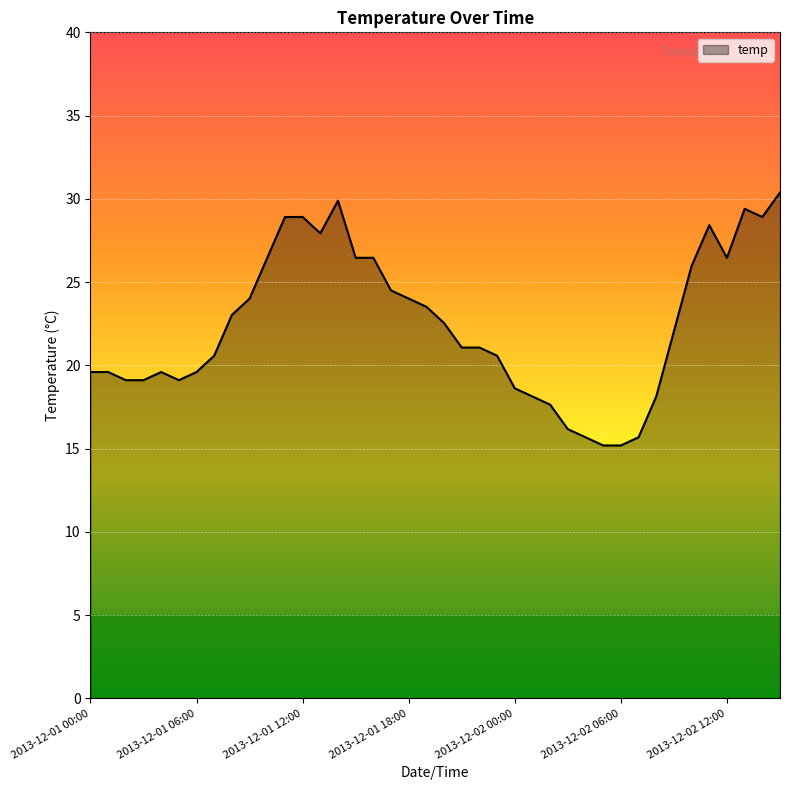

What is the minimum value shown in the chart?

15.2